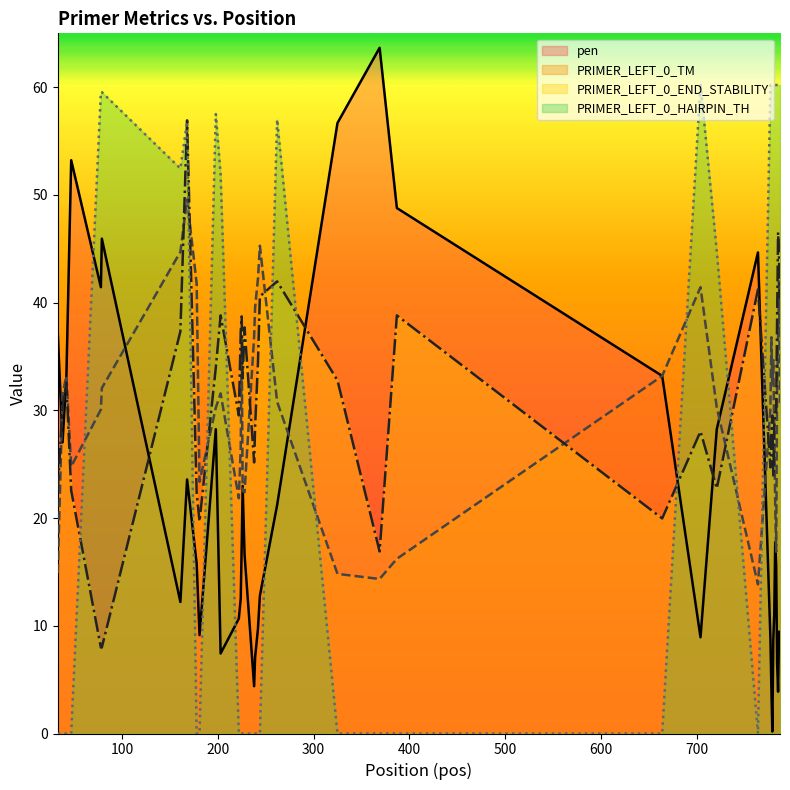

Rank the series by their maximum value, from highest to lowest.

pen, PRIMER_LEFT_0_HAIRPIN_TH, PRIMER_LEFT_0_END_STABILITY, PRIMER_LEFT_0_TM